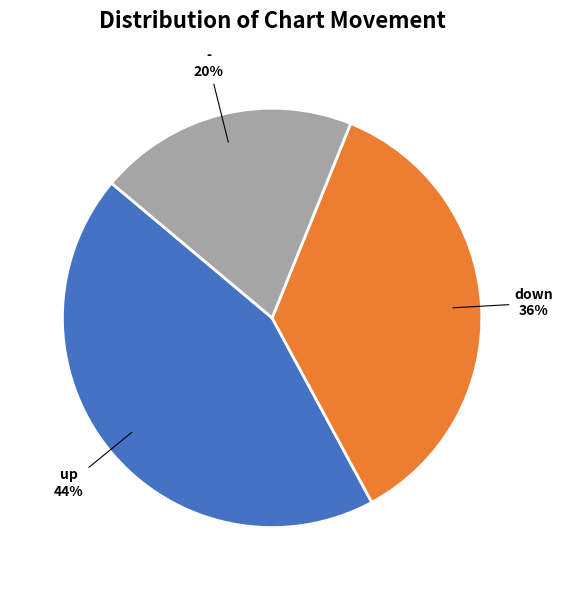

To the nearest percent, what is the difference between the largest and smallest slice percentages?

24%